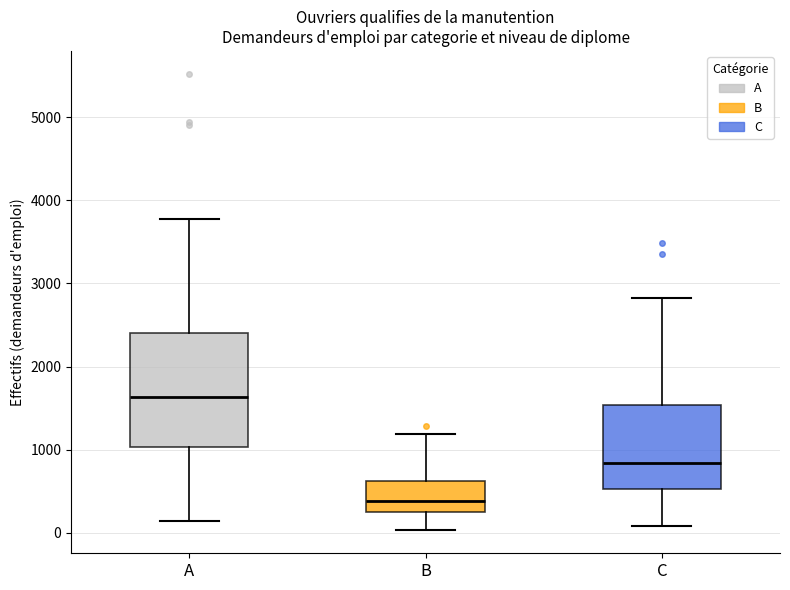

Reading left to right, read every box against the y-axis: the position of its median line, the range the box covers, and the ends of its whiskers. The values are not printed on the chart, so give them approximately, as read against the axis.

A: median 1600, box 1000 to 2400, whiskers 100 to 3800
B: median 400, box 300 to 600, whiskers 0 to 1200
C: median 800, box 500 to 1500, whiskers 100 to 2800